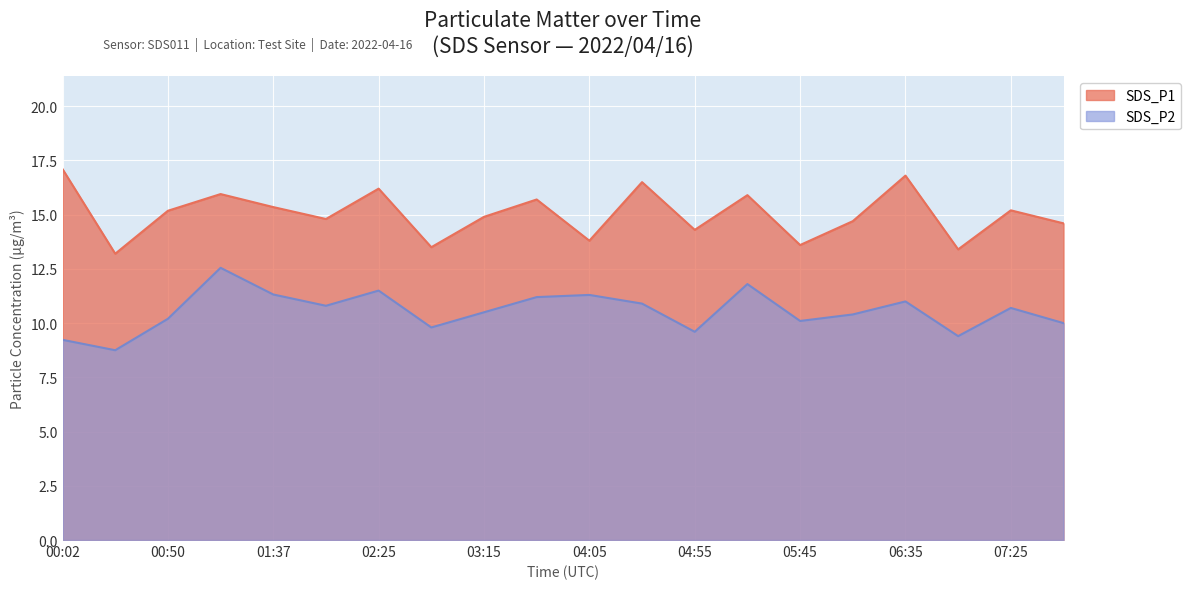

True or false: SDS_P2 and SDS_P1 intersect in this chart.

False